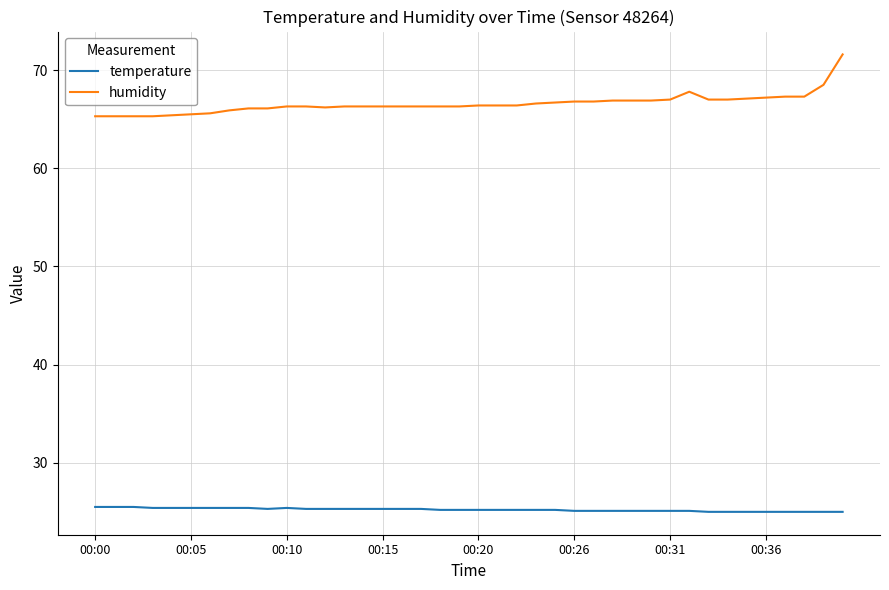

Which series has the largest total across all categories?

humidity